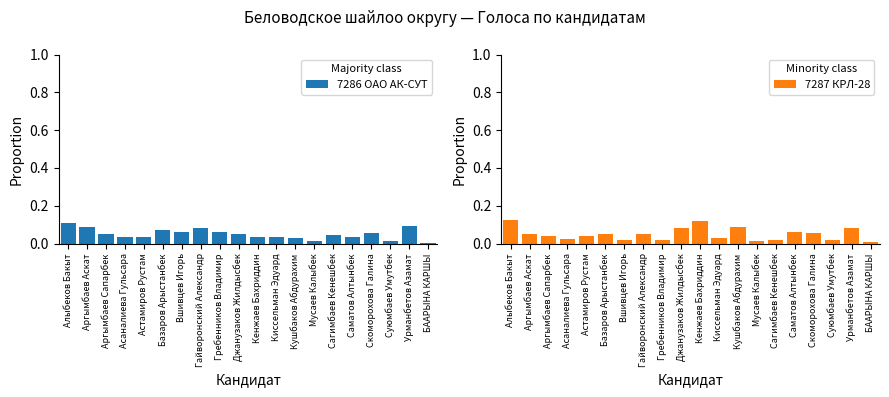

Rank the categories by 7286 ОАО АК-СУТ value from lowest to highest.

БААРЫНА КАРШЫ, Мусаев Калыбек, Суюмбаев Умутбек, Кушбаков Абдурахим, Саматов Алтынбек, Астамиров Рустам, Киссельман Эдуард, Асаналиева Гульсара, Кенжаев Бахриддин, Сагимбаев Кенешбек, Джанузаков Жилдысбек, Аргымбаев Сапарбек, Скоморохова Галина, Гребенников Владимир, Вшивцев Игорь, Базаров Арыстанбек, Гайворонский Александр, Аргымбаев Аскат, Урманбетов Азамат, Алыбеков Бакыт